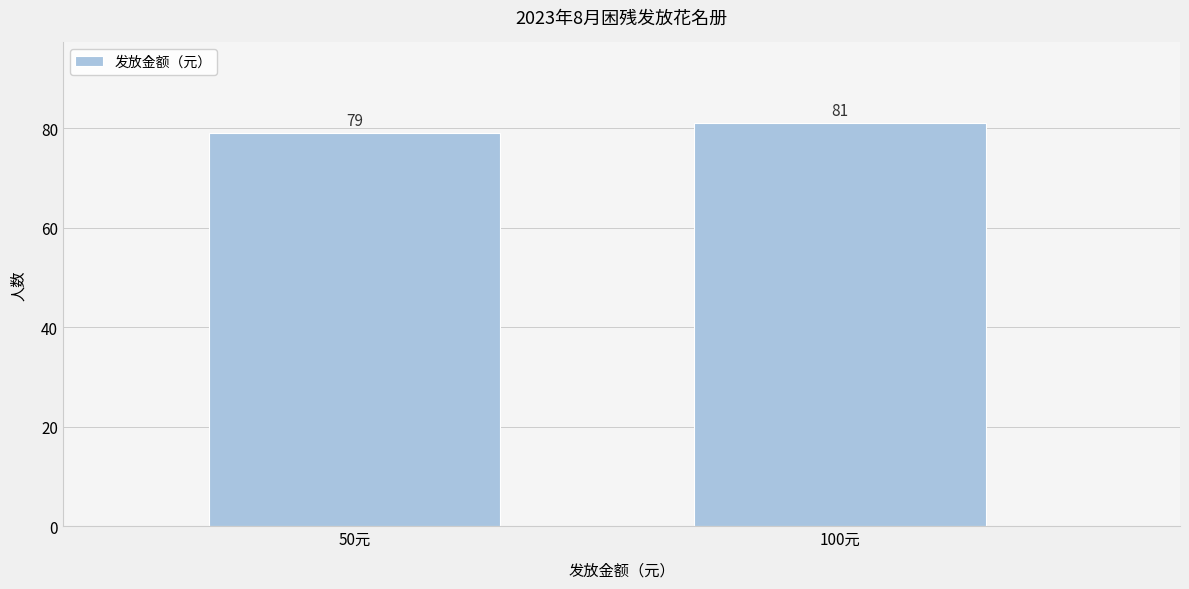

Reading right to left, extract all data points from this chart.

81	79